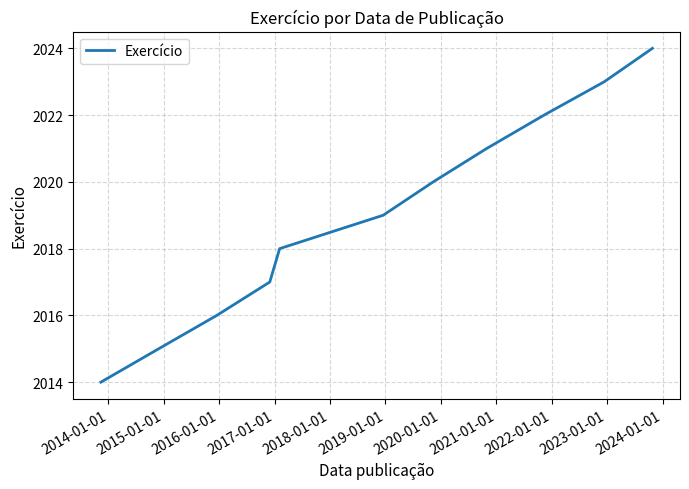

What is the average value?

2019